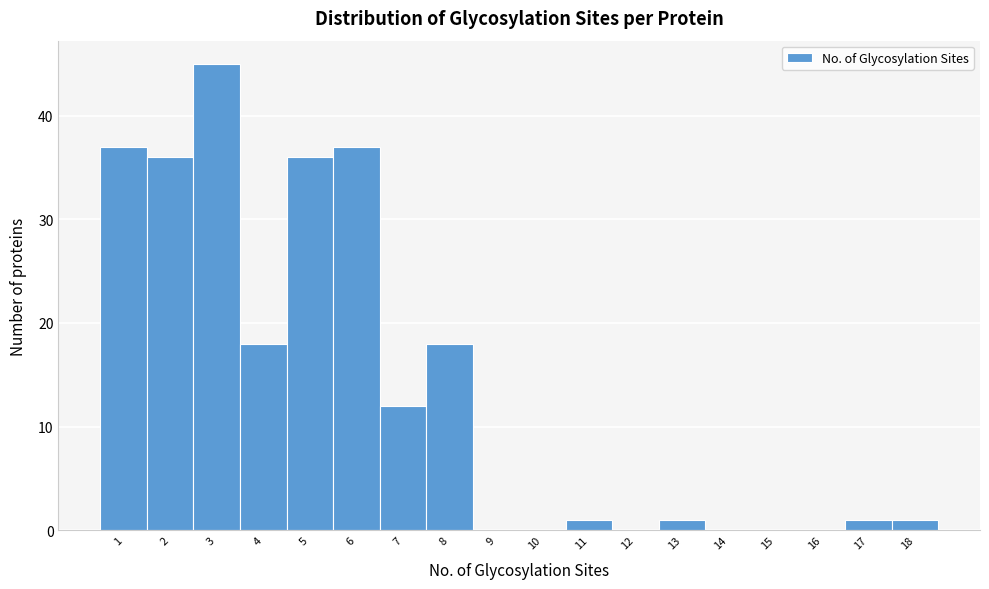

How tall is the bar that spans 6.5 to 7.5 on the x-axis? The values are not printed on the chart, so give them approximately, as read against the axis.

12